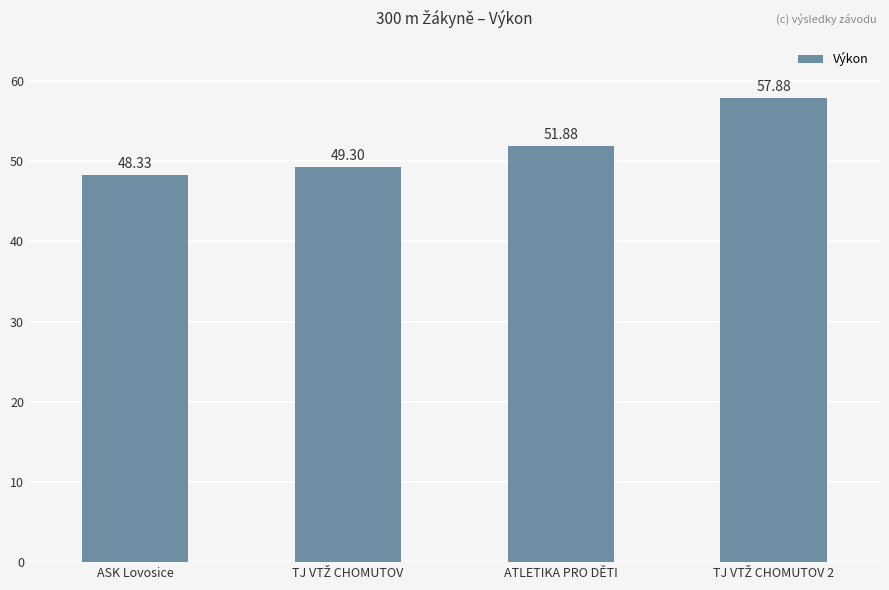

What is the difference between the second highest and second lowest values?

2.6